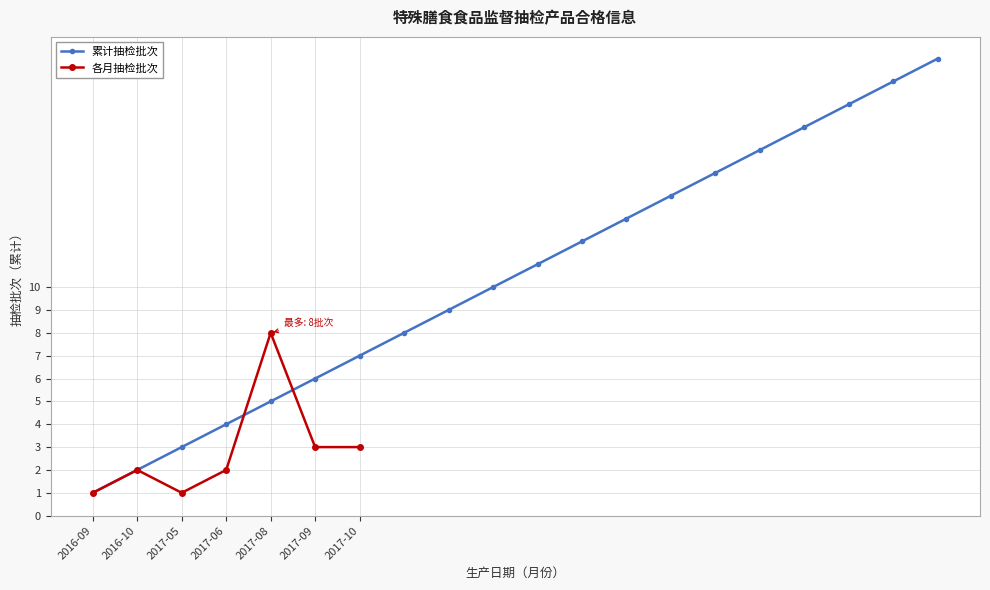

Where is the data nearest to the value 10?

2017-07